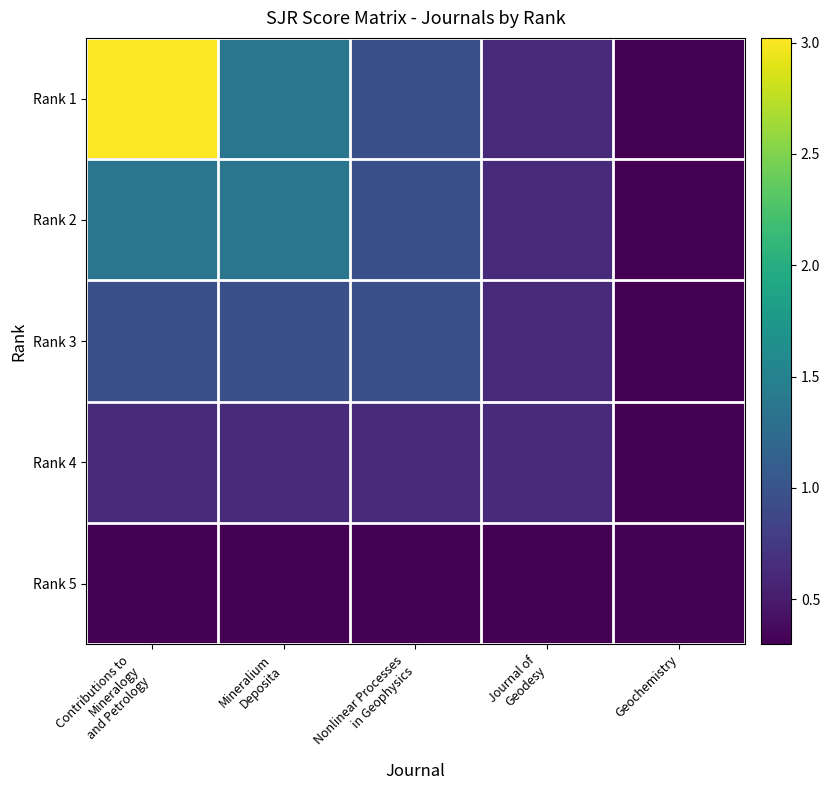

Reading left to right, transcribe all the data shown in this chart.

Rank 1: Contributions to
Mineralogy
and Petrology=3.0	Mineralium
Deposita=1.4	Nonlinear Processes
in Geophysics=1.0	Journal of
Geodesy=0.6	Geochemistry=0.3
Rank 2: Contributions to
Mineralogy
and Petrology=1.4	Mineralium
Deposita=1.4	Nonlinear Processes
in Geophysics=1.0	Journal of
Geodesy=0.6	Geochemistry=0.3
Rank 3: Contributions to
Mineralogy
and Petrology=1.0	Mineralium
Deposita=1.0	Nonlinear Processes
in Geophysics=1.0	Journal of
Geodesy=0.6	Geochemistry=0.3
Rank 4: Contributions to
Mineralogy
and Petrology=0.6	Mineralium
Deposita=0.6	Nonlinear Processes
in Geophysics=0.6	Journal of
Geodesy=0.6	Geochemistry=0.3
Rank 5: Contributions to
Mineralogy
and Petrology=0.3	Mineralium
Deposita=0.3	Nonlinear Processes
in Geophysics=0.3	Journal of
Geodesy=0.3	Geochemistry=0.3